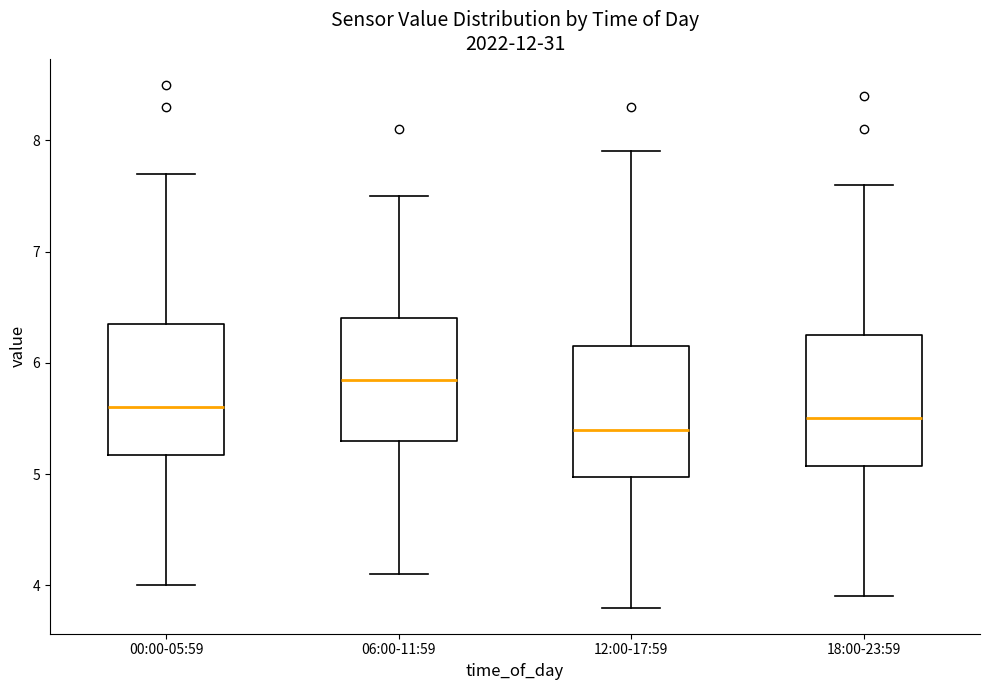

Reading left to right, transcribe this box plot: for each box, give where its median line is, the range the box spans, and where its two whiskers end, as read against the y-axis. The values are not printed on the chart, so give them approximately, as read against the axis.

00:00-05:59: median 5.6, box 5.2 to 6.4, whiskers 4.0 to 7.7
06:00-11:59: median 5.9, box 5.3 to 6.4, whiskers 4.1 to 7.5
12:00-17:59: median 5.4, box 5.0 to 6.2, whiskers 3.8 to 7.9
18:00-23:59: median 5.5, box 5.1 to 6.3, whiskers 3.9 to 7.6